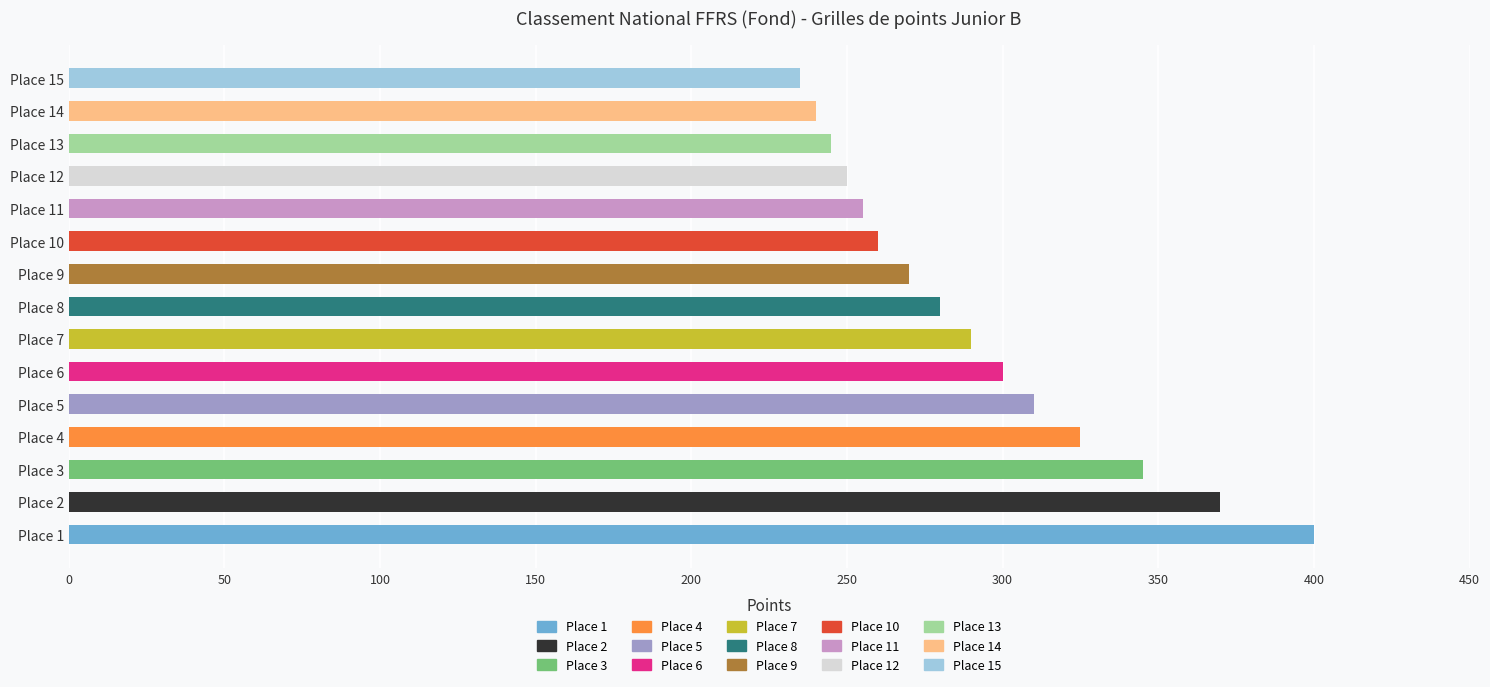

Does the chart contain stacked bars?

No